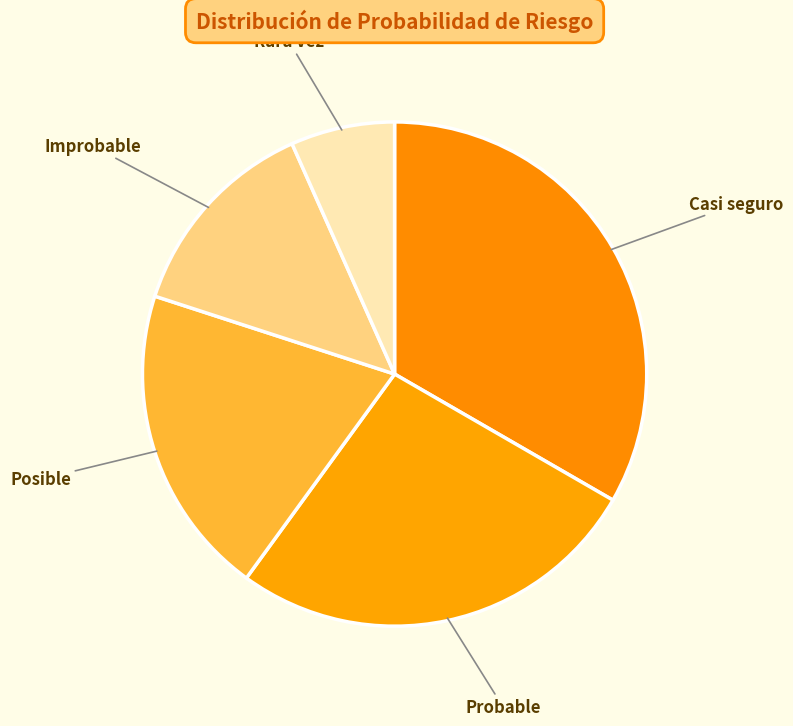

Does Probable account for over 50% of the chart?

No